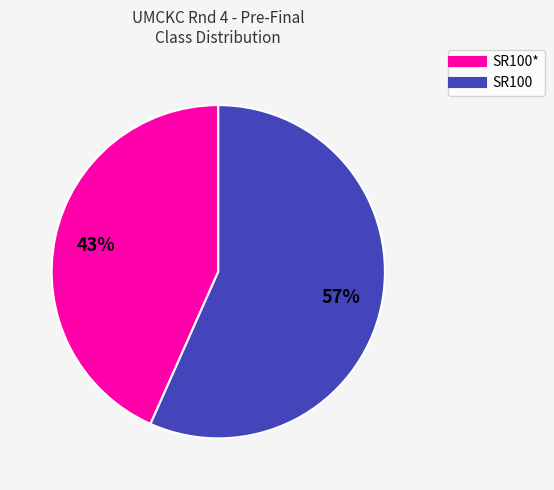

To the nearest percent, what is the average slice percentage?

50%